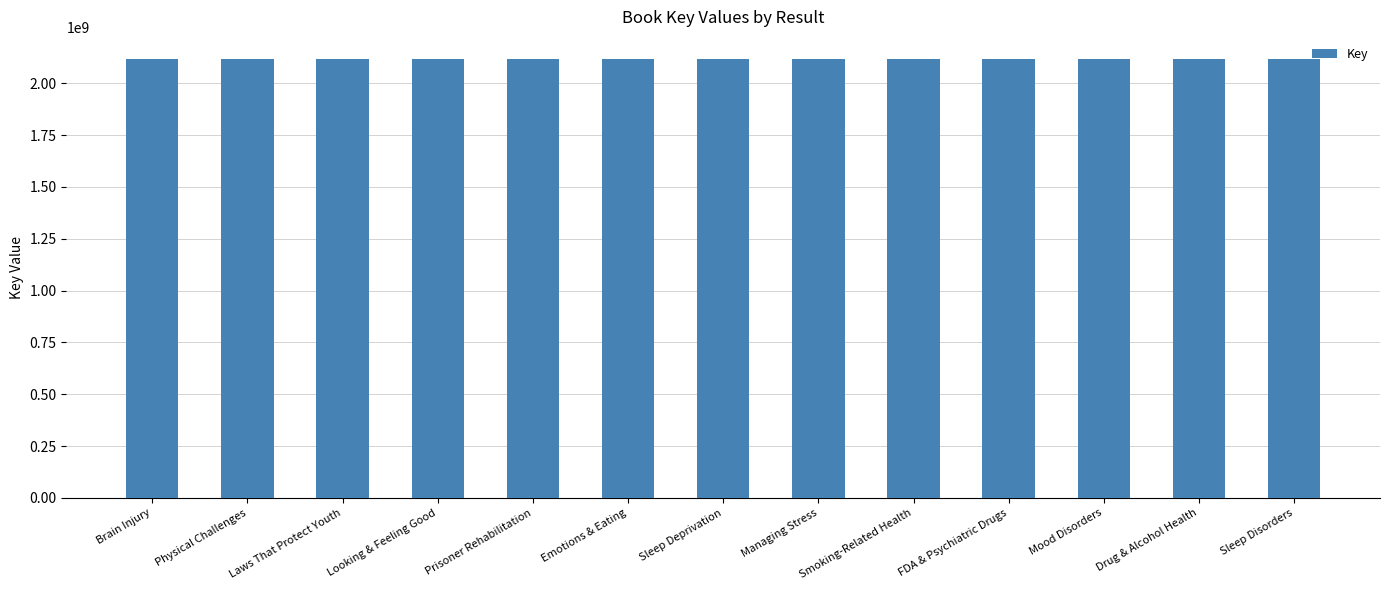

Are the bars horizontal?

No